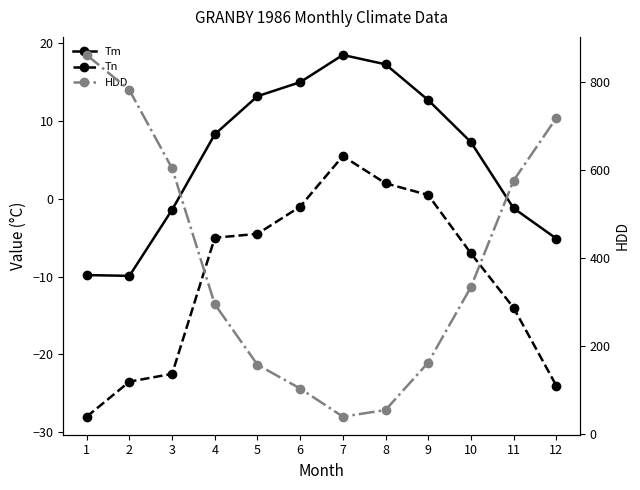

What is the average value of the HDD series?

389.6